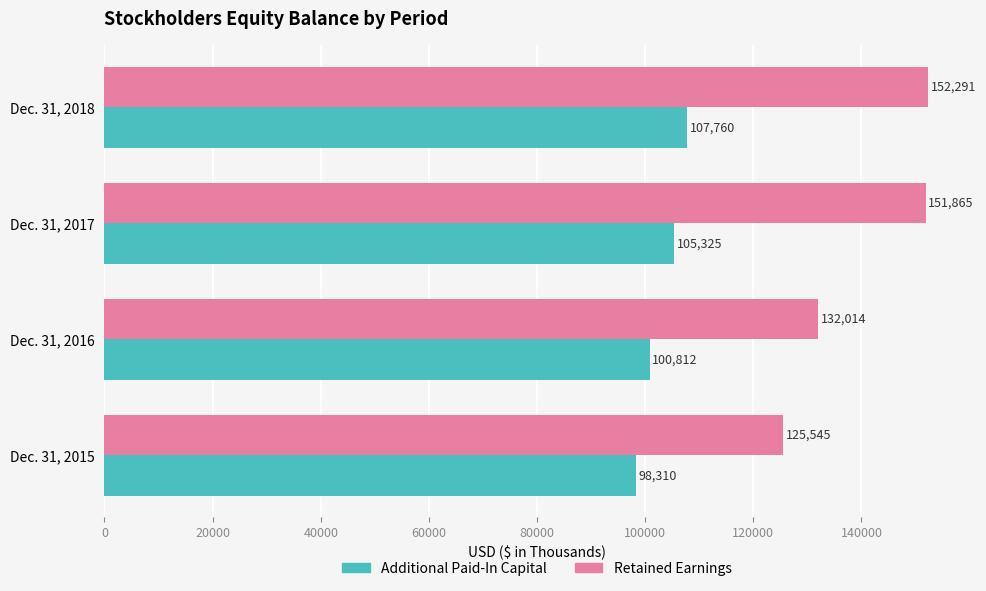

What is the average value of the Additional Paid-In Capital series?

103052